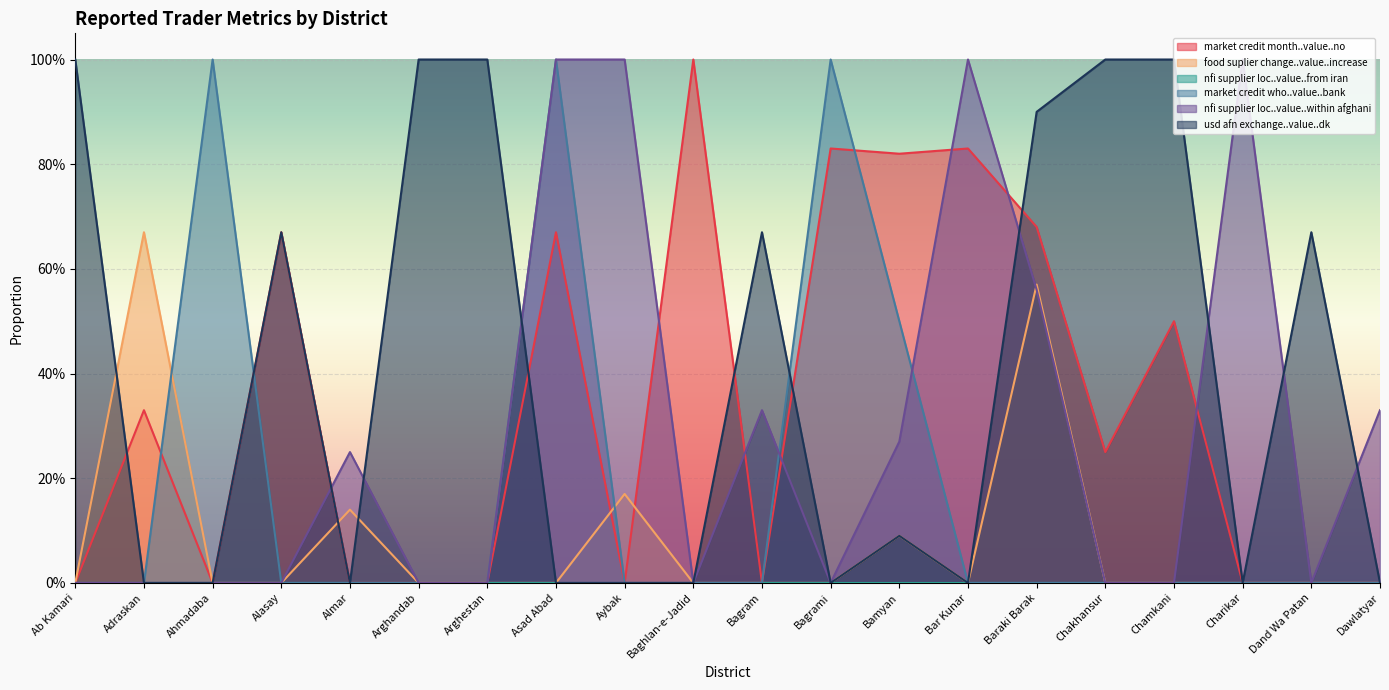

How many categories are shown in the chart?

20